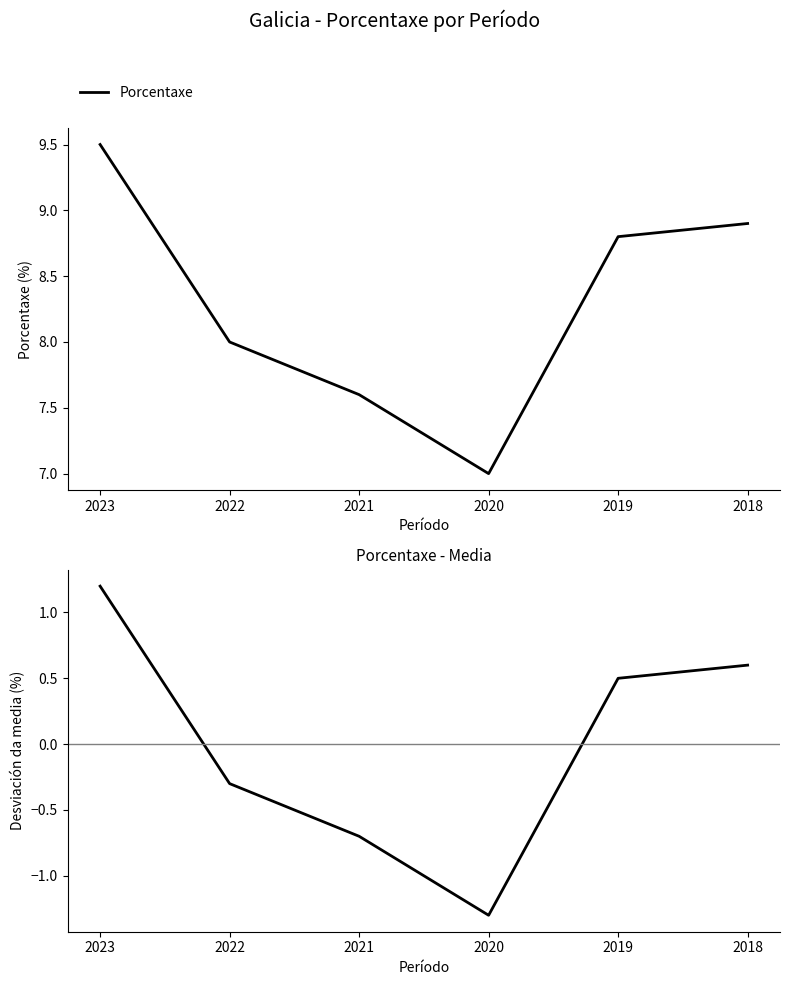

Which series changed the most between 2023 and 2022?

Porcentaxe